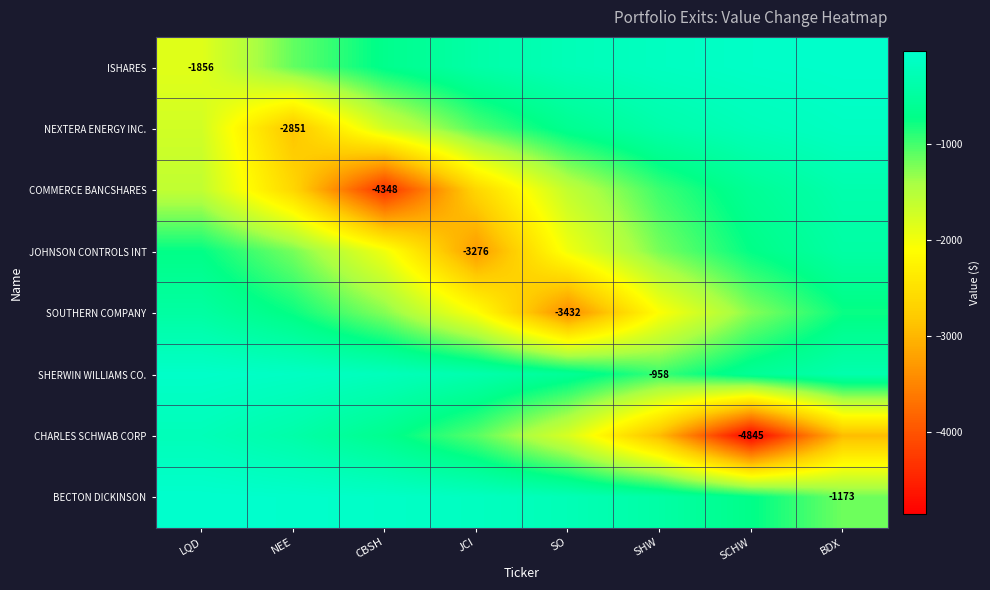

Which category has the lowest value in the ISHARES series?

LQD